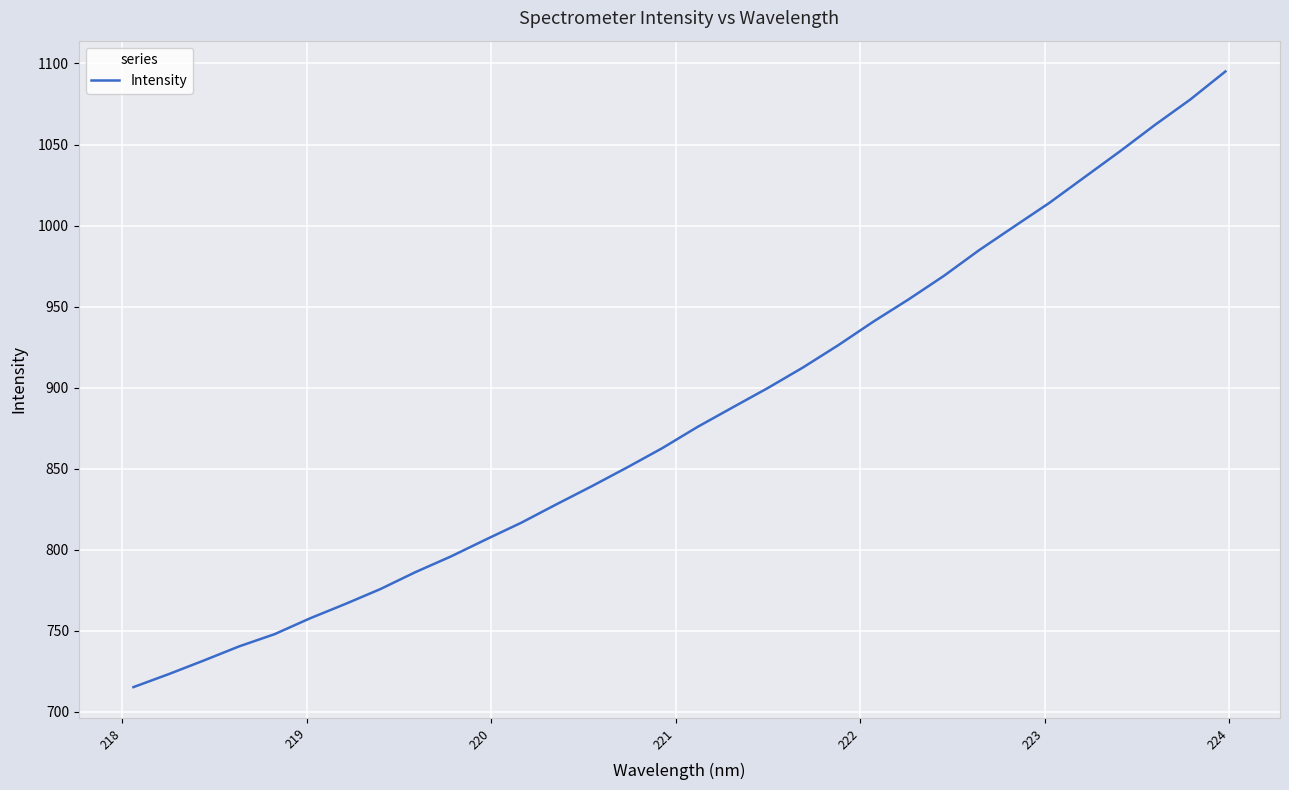

What is the maximum value shown in the chart?

1095.1